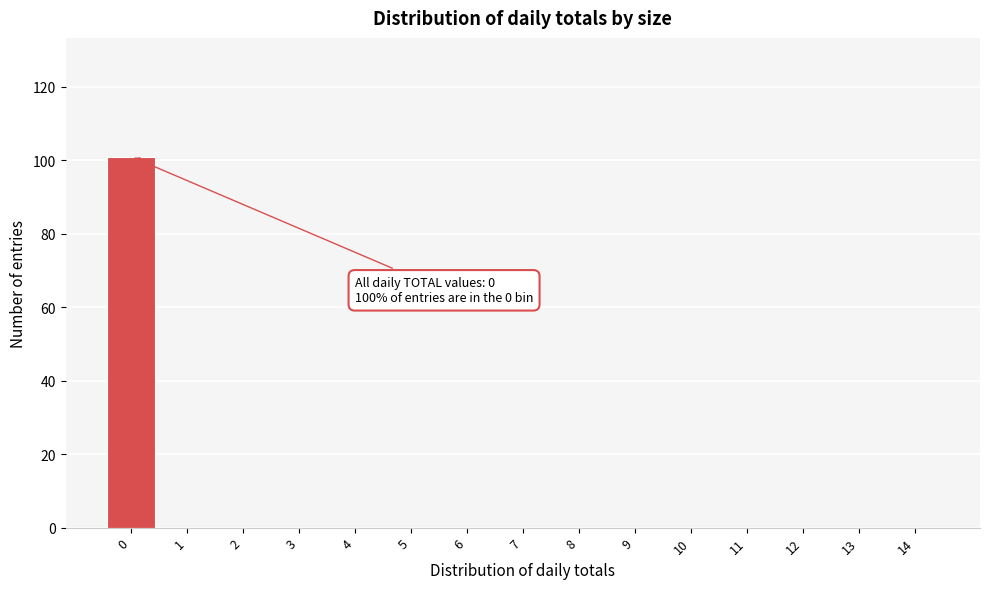

True or false: the data shows 50 at 9.

False